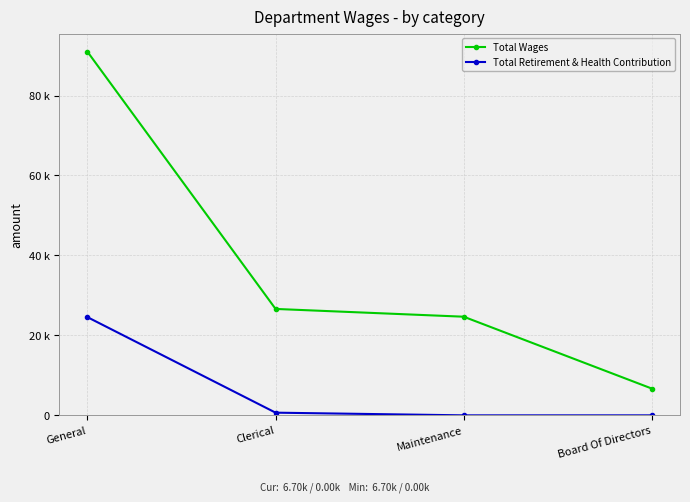

True or false: Total Wages and Total Retirement & Health Contribution intersect in this chart.

False